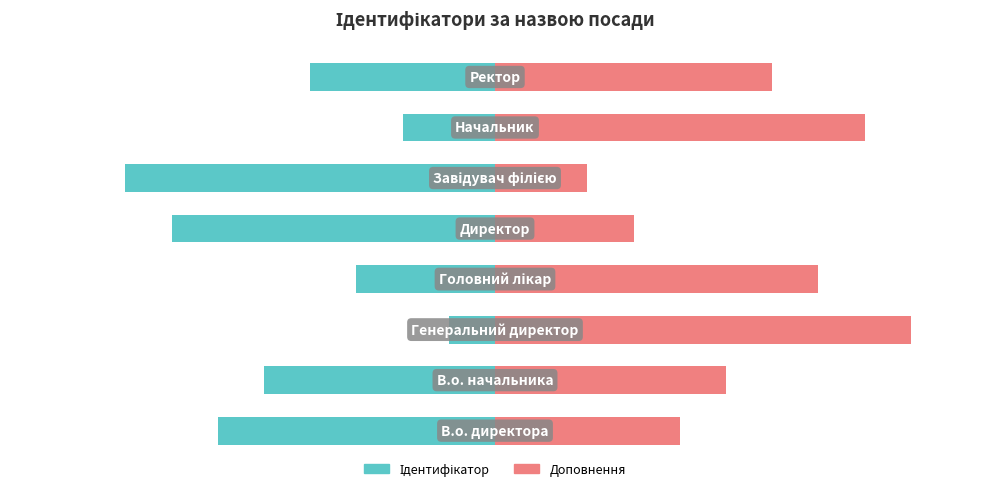

Is it true that Ідентифікатор equals -30 at 3?

True